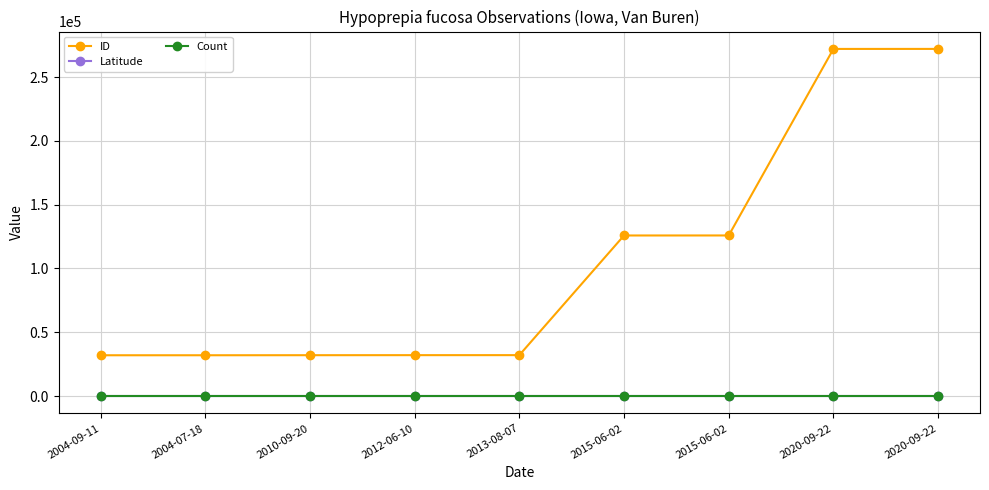

Is the value of Latitude at 2015-06-02 greater than the value of Count at 2020-09-22?

Yes